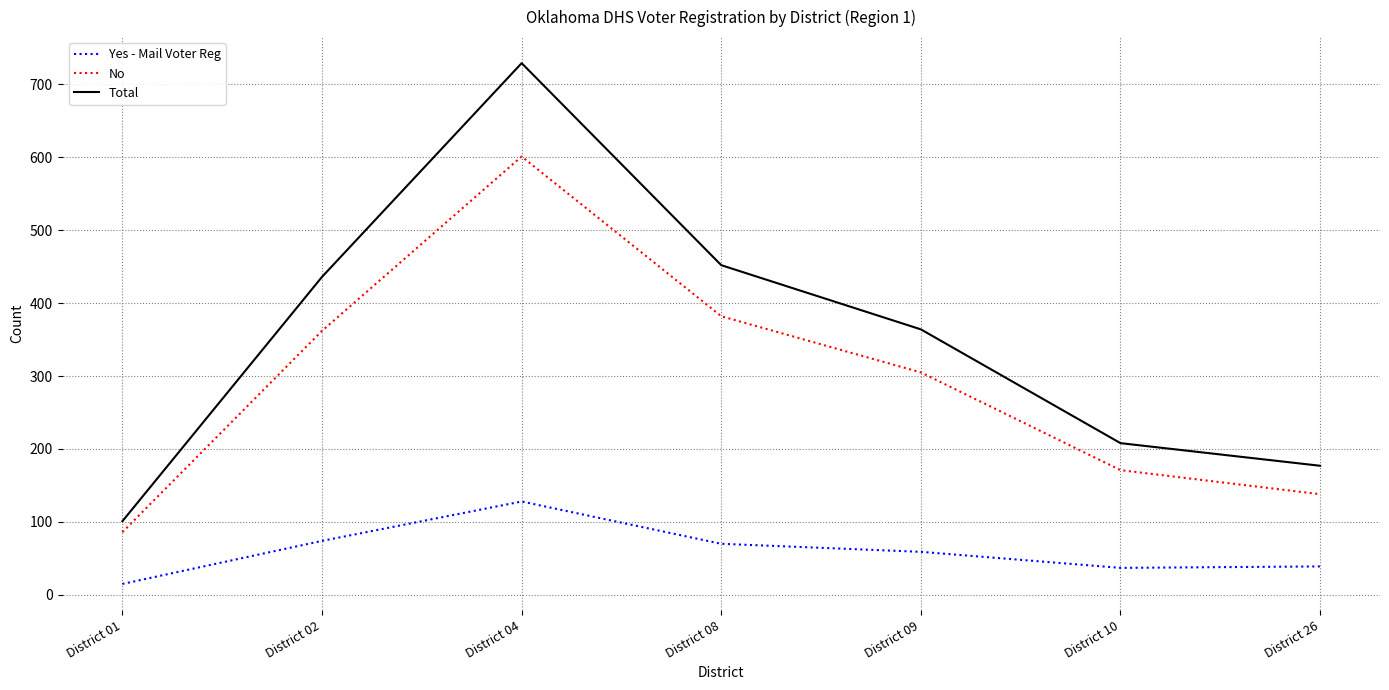

At District 08, list the series in order from largest to smallest.

Total, No, Yes - Mail Voter Reg